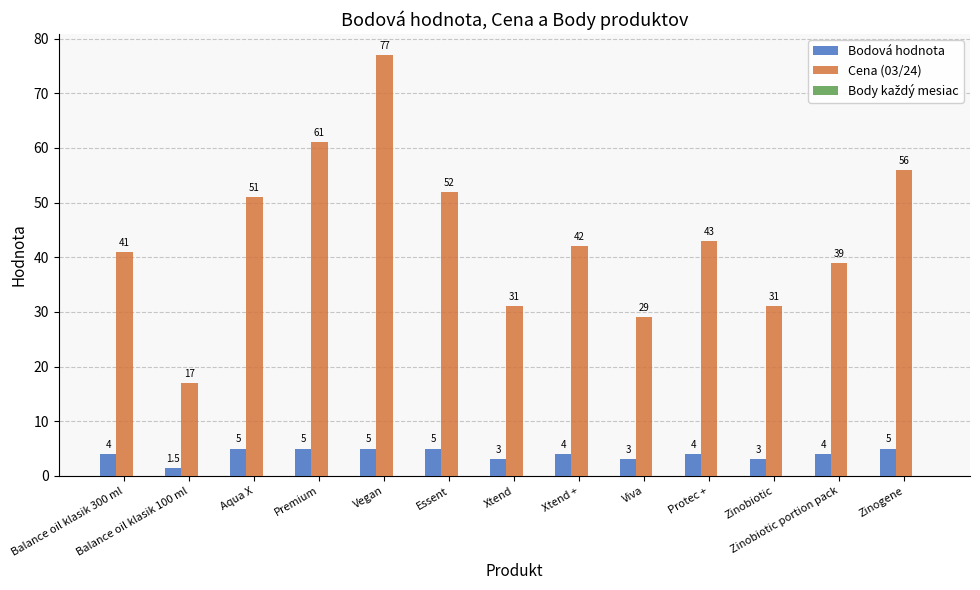

What is the maximum value for Cena (03/24)?

77.0